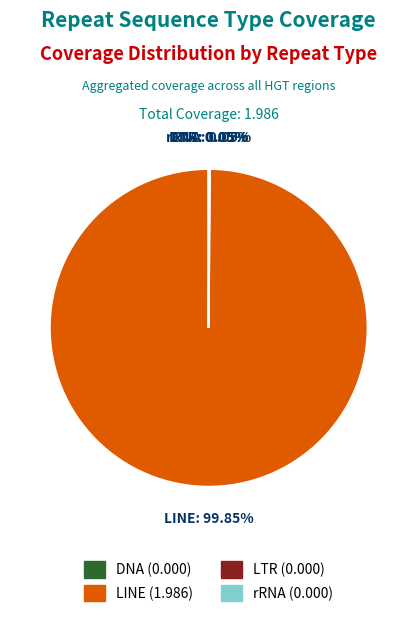

Which category has the biggest portion of the pie?

LINE